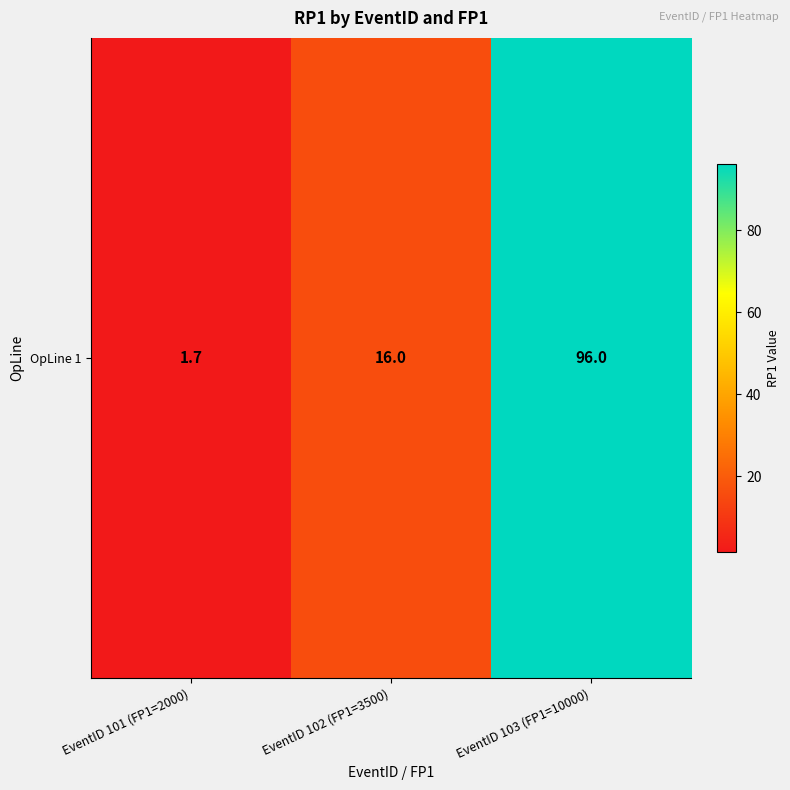

What is the difference between the second highest and minimum values?

14.3